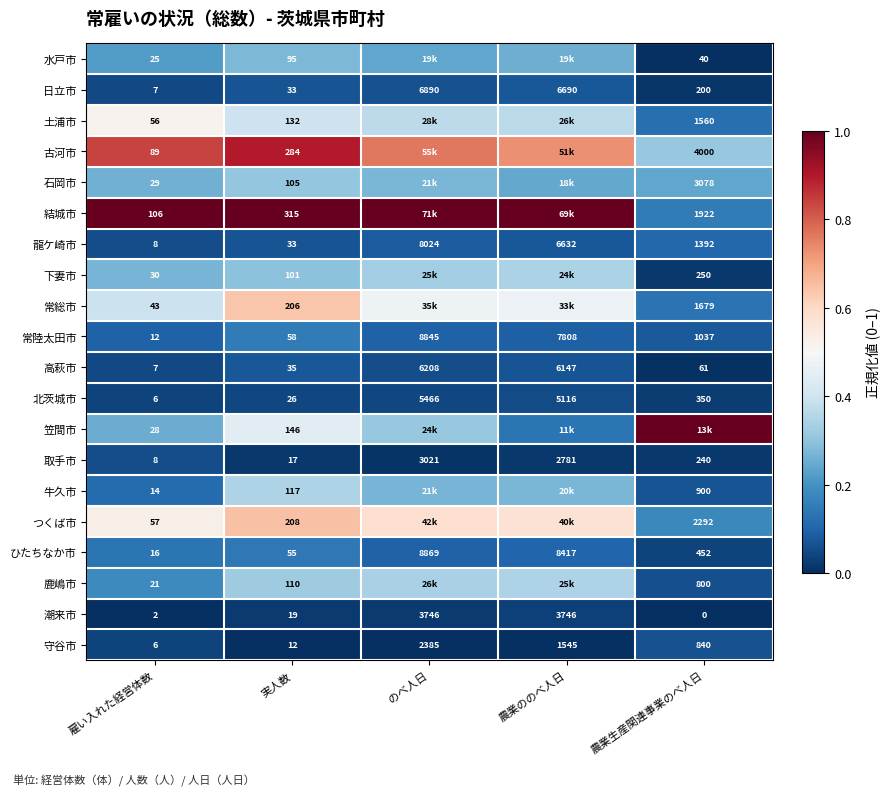

What is the spread (max minus min) of values at 実人数?

303.0